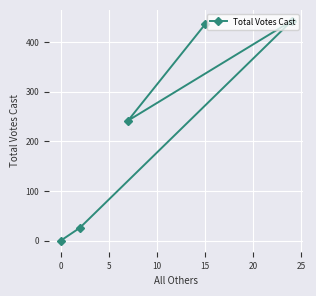

What is the average value?

229